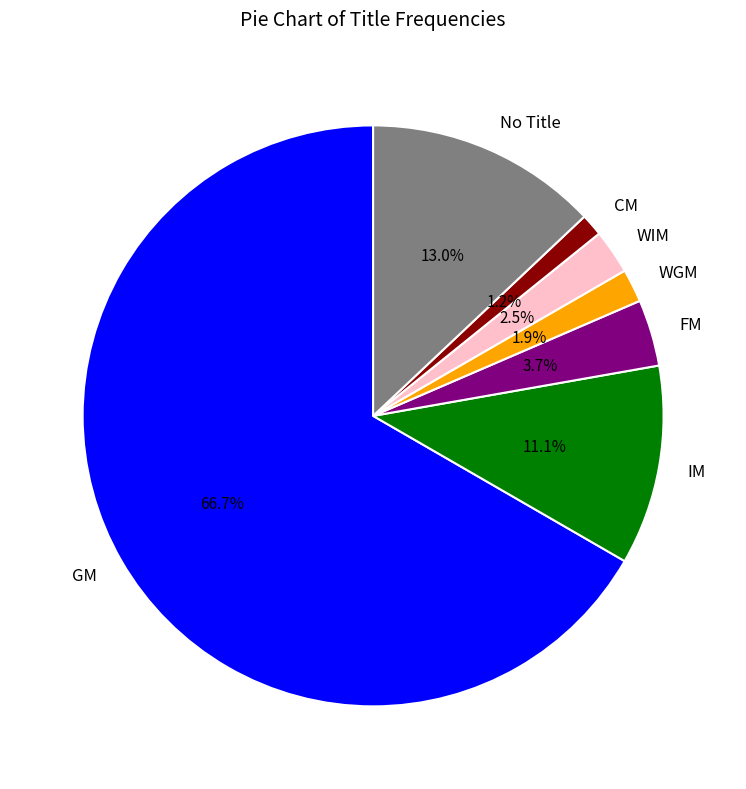

True or false: GM accounts for 67% of the total.

True